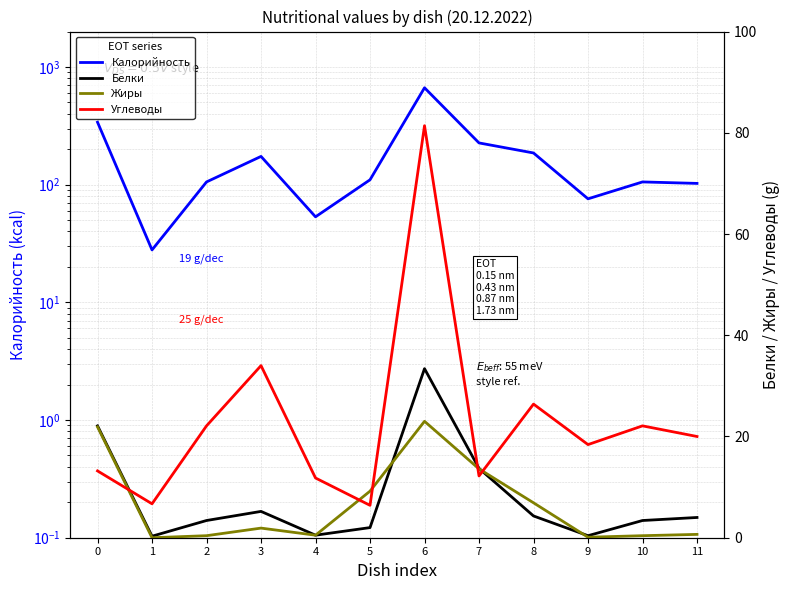

How many values in the Белки series exceed 4?

5